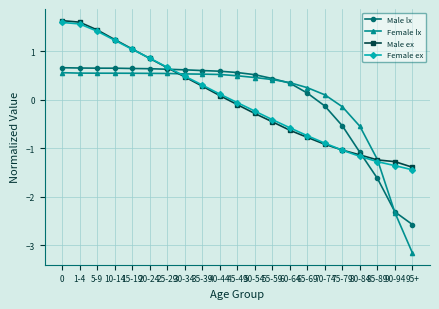

The Female lx series shows 0.9 at 30-34. True or false?

False